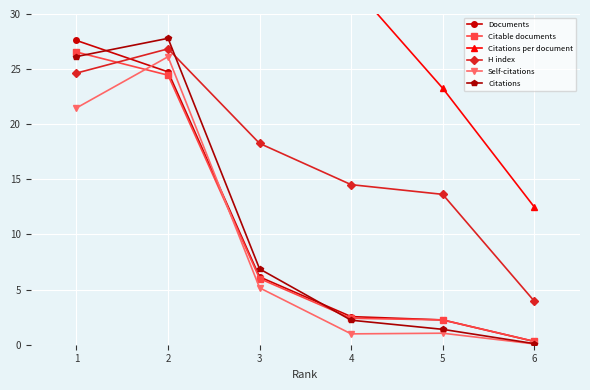

Reading left to right, extract all data points from this chart.

Documents: 27.6	24.8	6.1	2.5	2.2	0.3
Citable documents: 26.6	24.4	6.0	2.4	2.2	0.3
Citations per document: 35.5	42.1	41.9	32.7	23.3	12.5
H index: 24.6	26.8	18.3	14.5	13.6	4.0
Self-citations: 21.5	26.1	5.2	1.0	1.0	0.1
Citations: 26.1	27.8	6.9	2.2	1.4	0.1